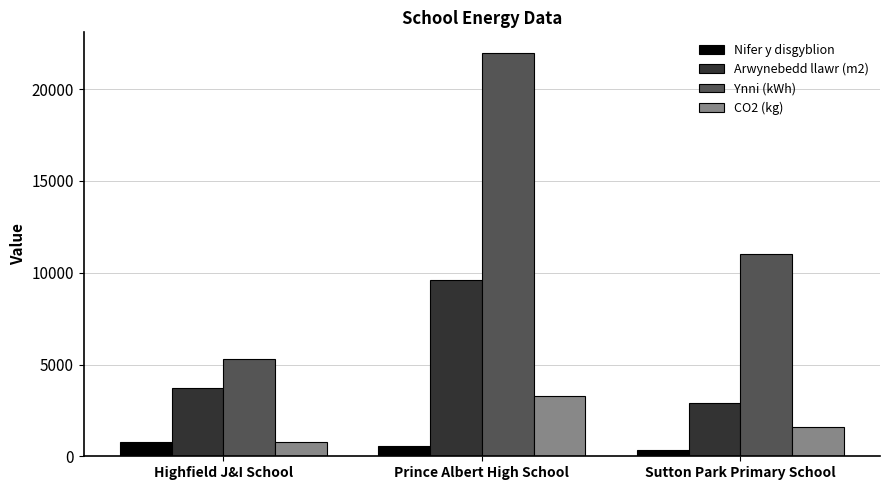

Reading left to right, transcribe all the data shown in this chart.

Nifer y disgyblion: Highfield J&I School=753	Prince Albert High School=568	Sutton Park Primary School=330
Arwynebedd llawr (m2): Highfield J&I School=3700	Prince Albert High School=9590	Sutton Park Primary School=2876
Ynni (kWh): Highfield J&I School=5300	Prince Albert High School=22000	Sutton Park Primary School=11000
CO2 (kg): Highfield J&I School=800	Prince Albert High School=3300	Sutton Park Primary School=1600